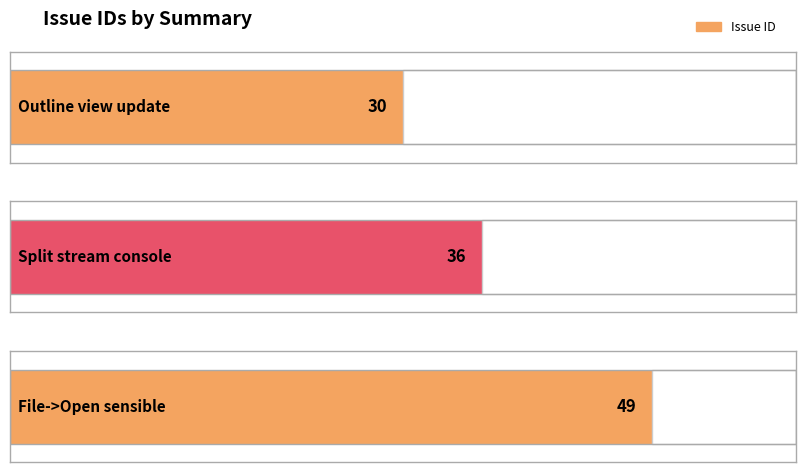

Does the chart contain stacked bars?

No